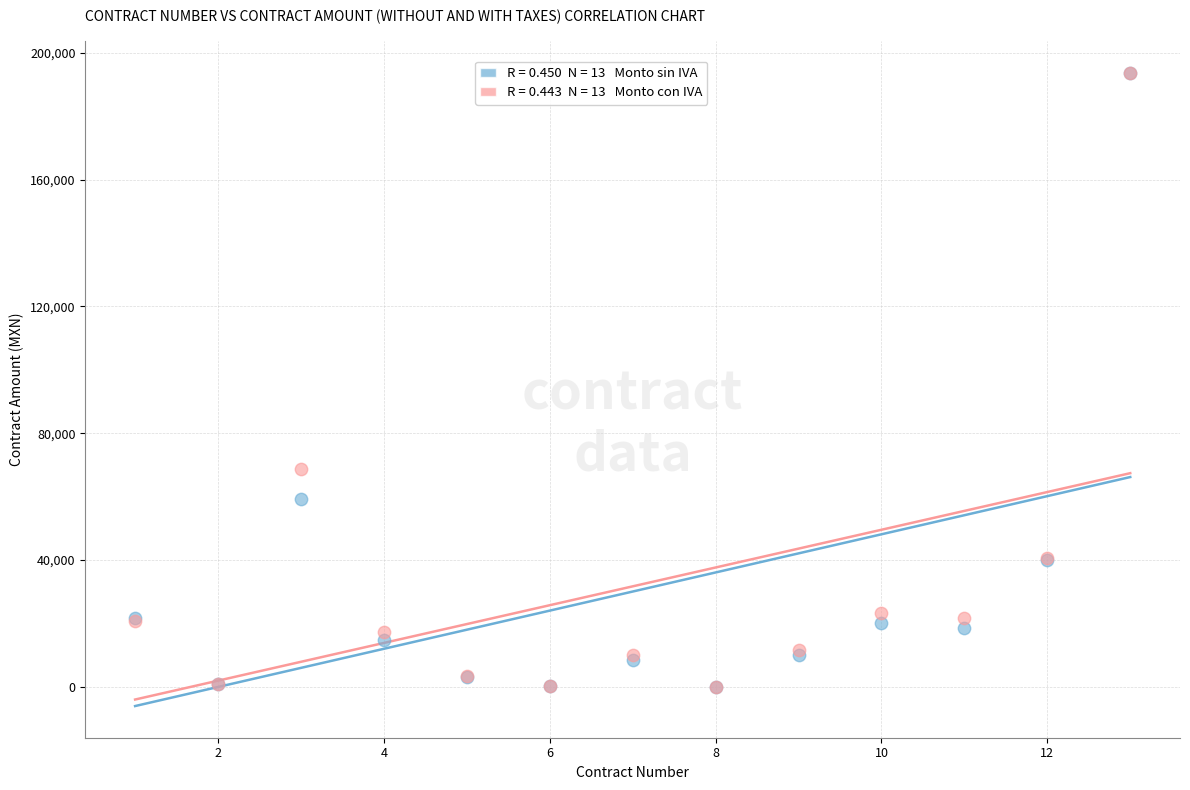

Across all series, what Y value is closest to 96848?

68672.0